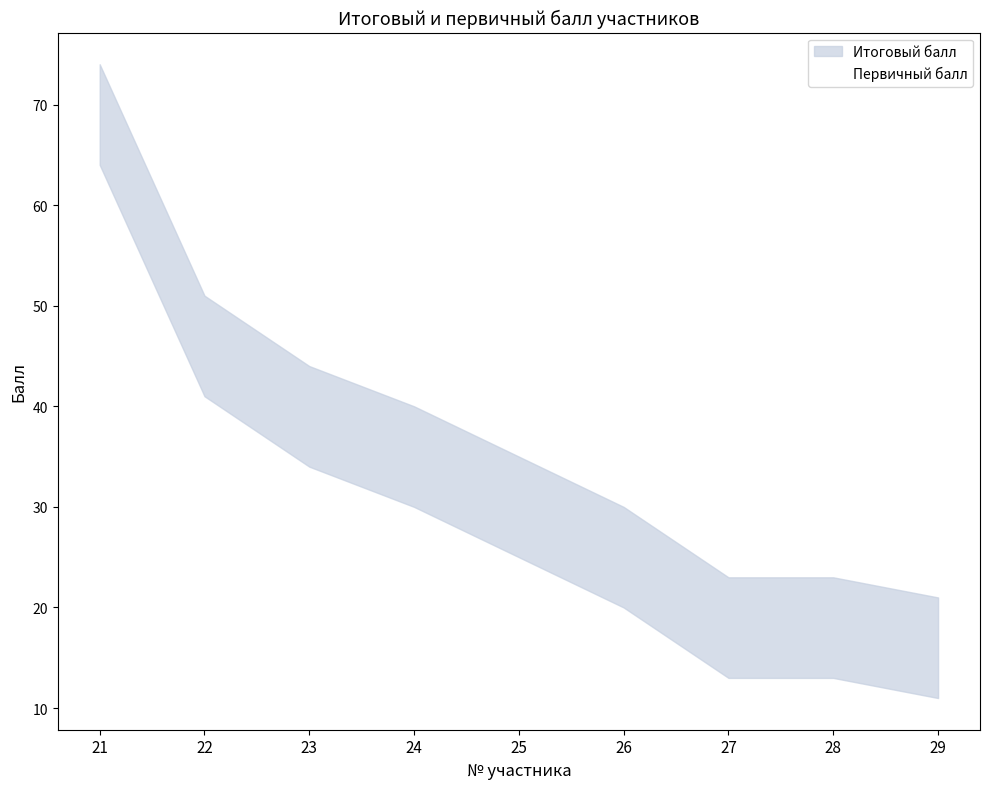

What is the difference between the maximum and minimum values in the Итоговый балл series?

53